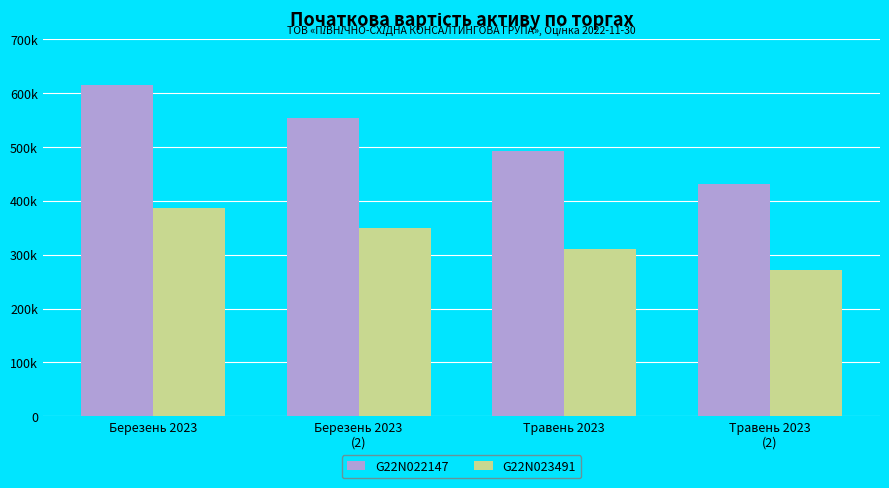

What position from the left is Травень 2023?

3